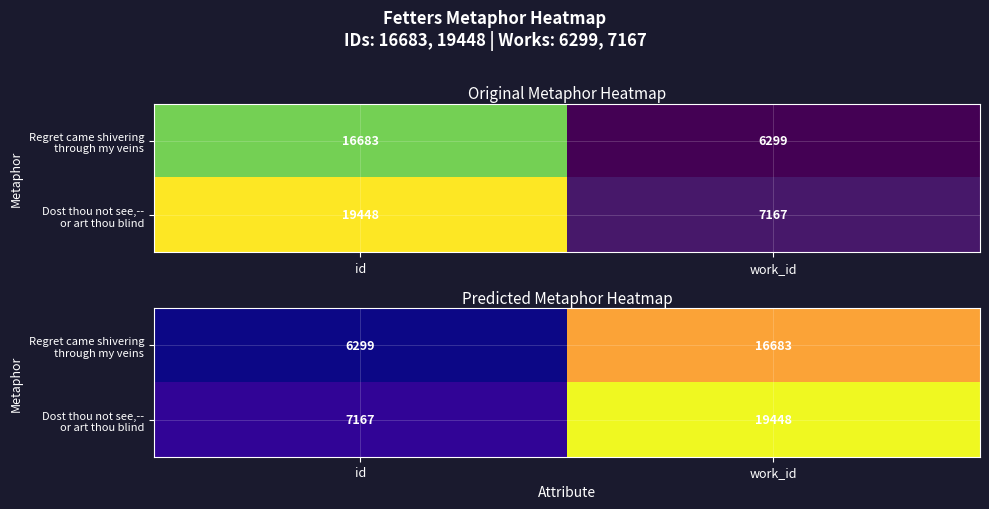

Rank the series by their maximum value, from highest to lowest.

Dost thou not see,-- or art thou blind, Regret came shivering through my veins